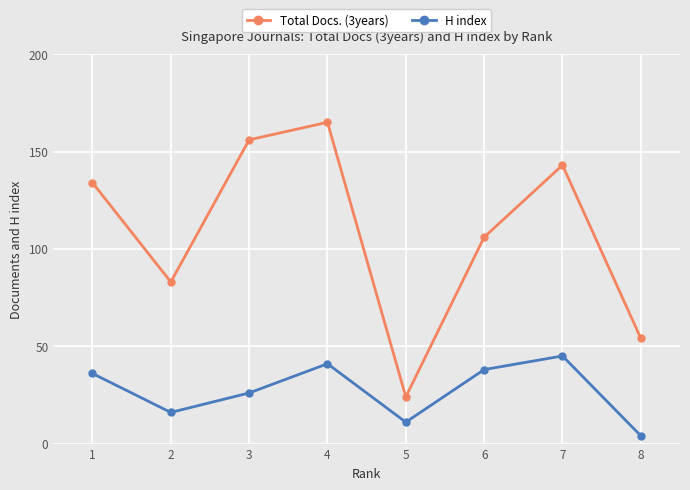

What is the difference between the second highest and minimum values in the H index series?

37